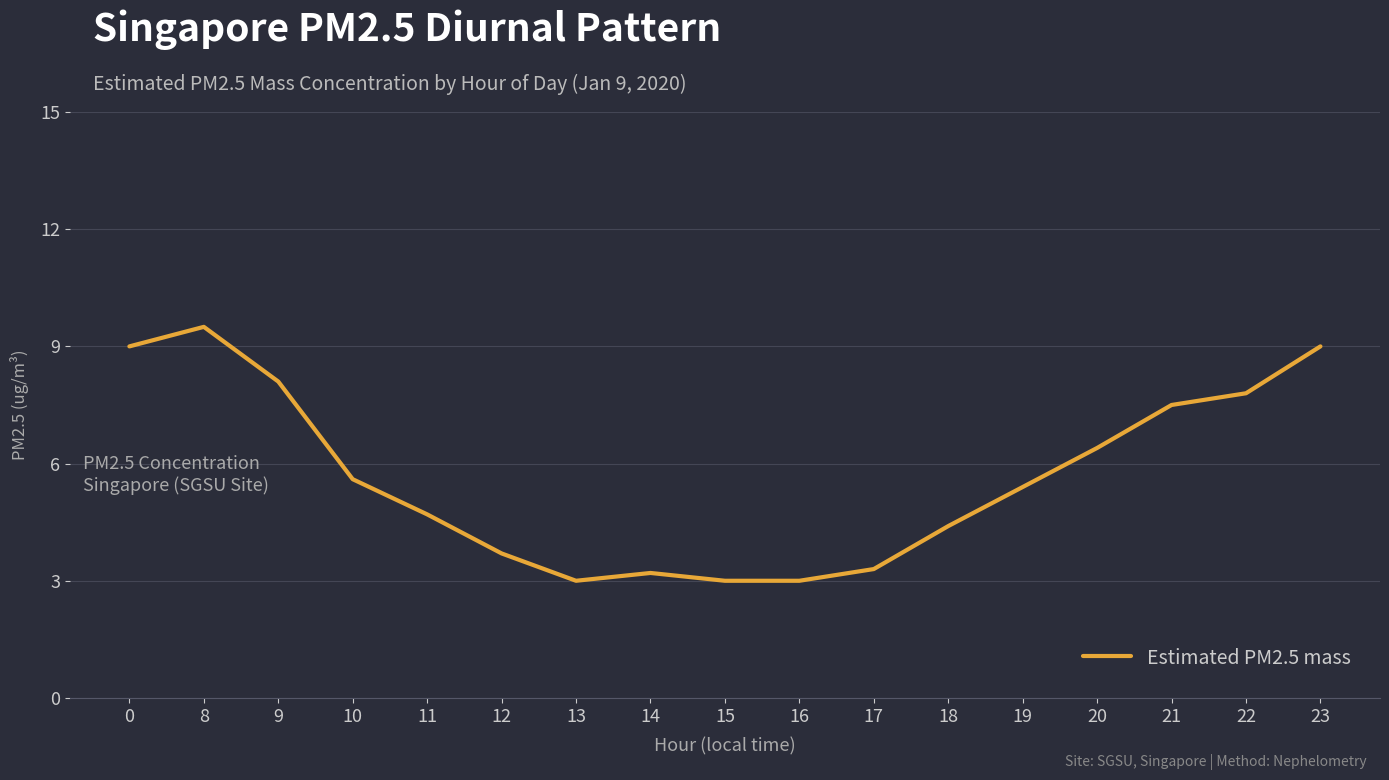

What is the approximate value at 15?

3.0